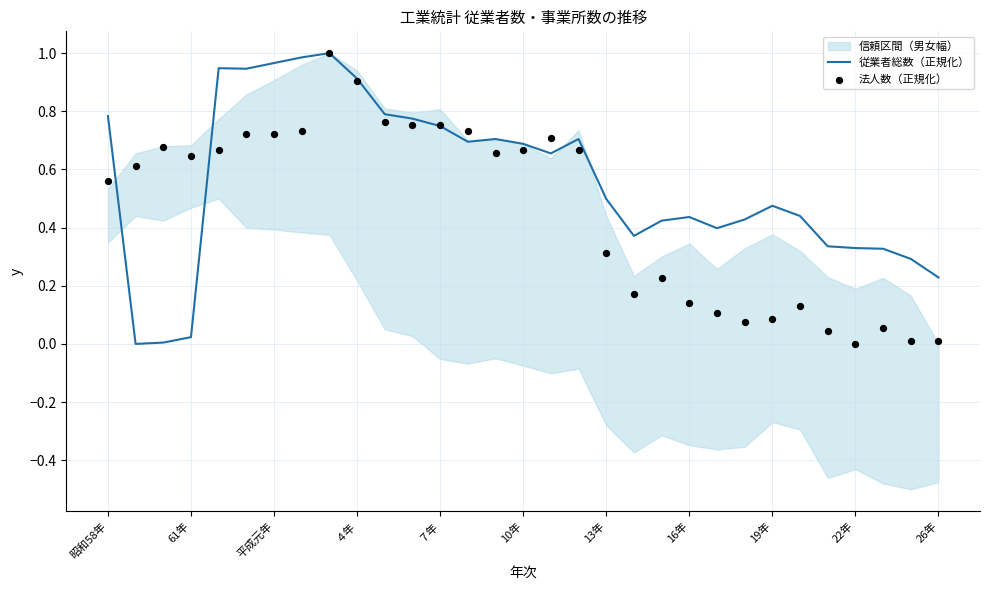

What are all the series names shown in the legend?

従業者総数（正規化）, 法人数（正規化）